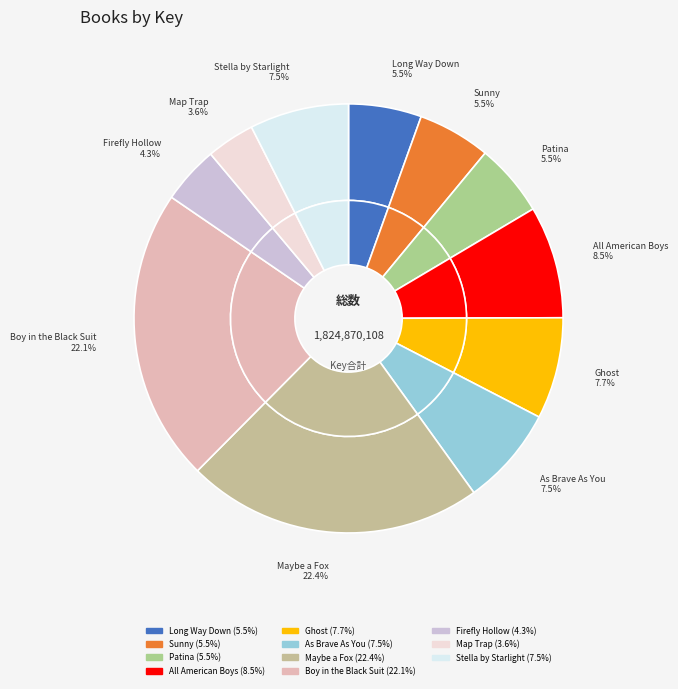

Rank the categories by value from lowest to highest.

Map Trap, Firefly Hollow, Patina, Sunny, Long Way Down, Stella by Starlight, As Brave As You, Ghost, All American Boys, Boy in the Black Suit, Maybe a Fox